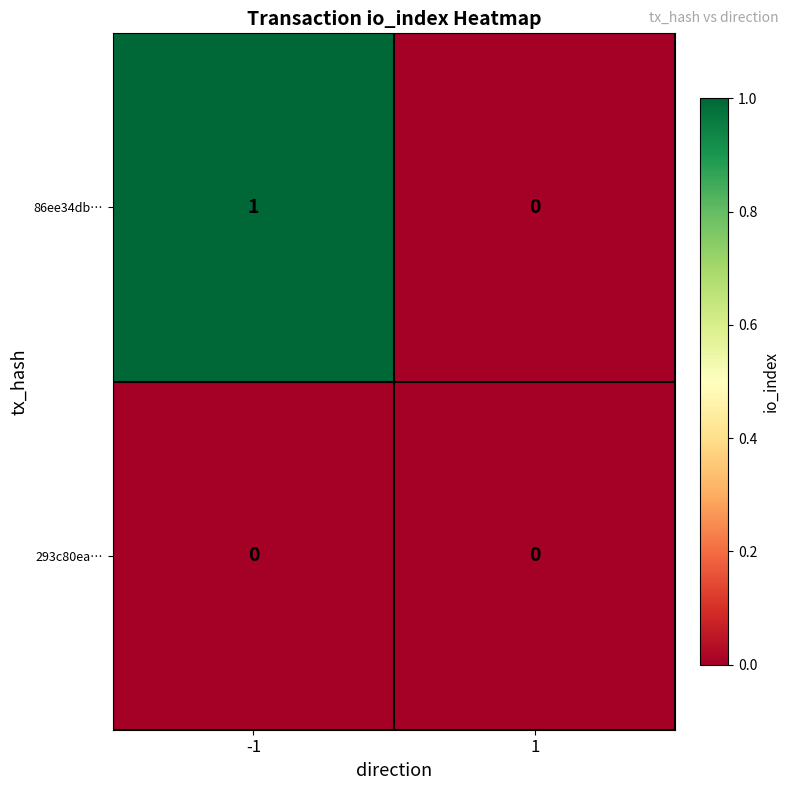

Rank the series by their maximum value, from lowest to highest.

293c80ea…, 86ee34db…